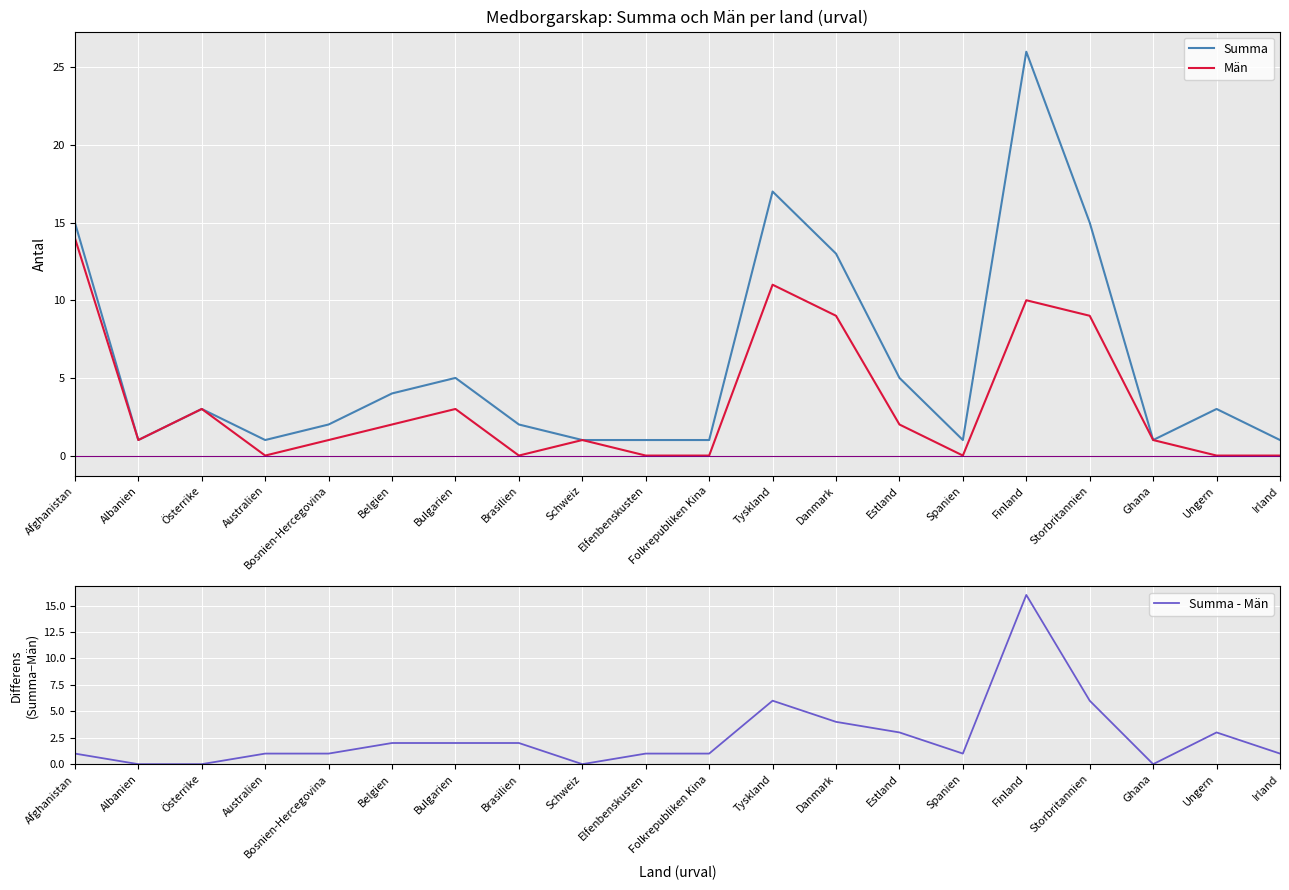

What is the sum of the Summa - Män values at Danmark and Afghanistan?

5